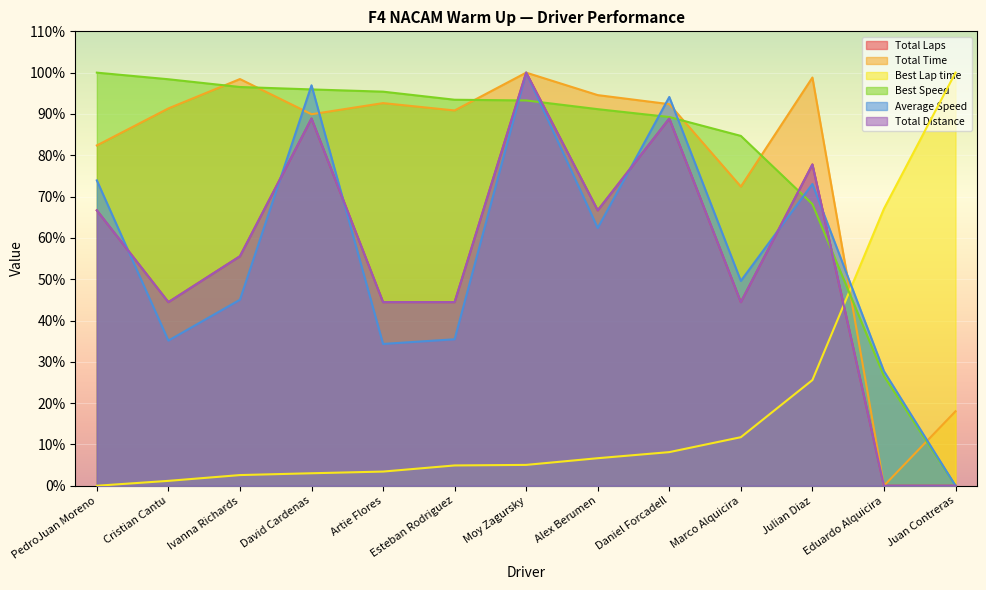

Where do Average Speed and Best Speed first cross each other?

Ivanna Richards and David Cardenas